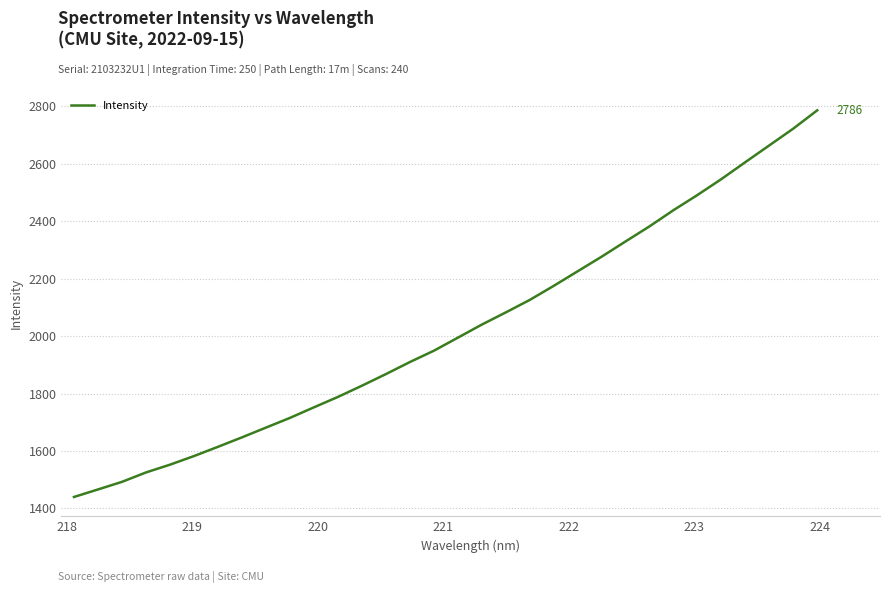

What is the smallest value displayed?

1439.9